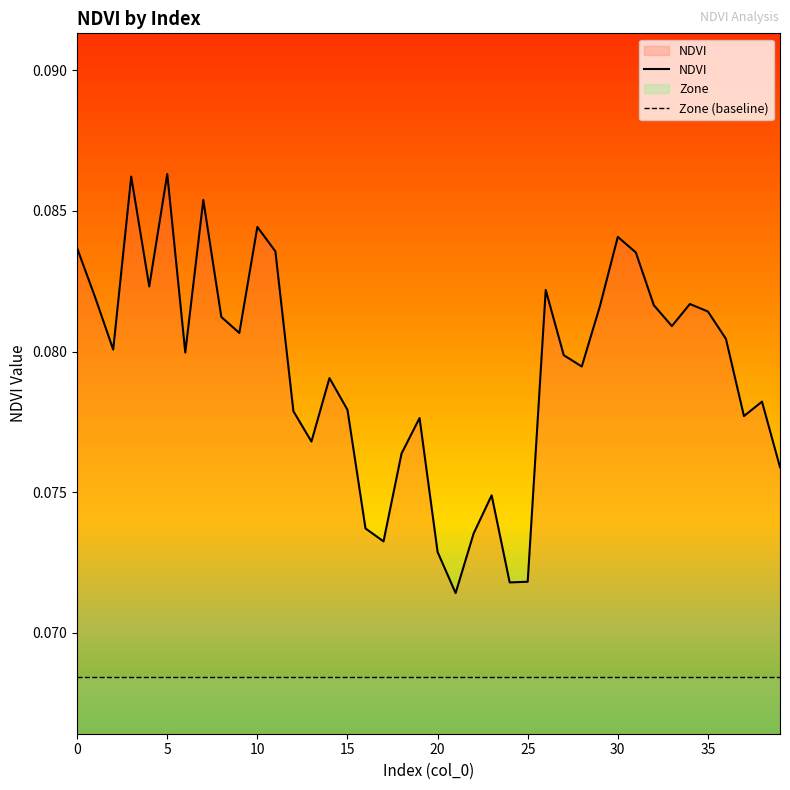

Count the NDVI values in the range 0 to 1.

40